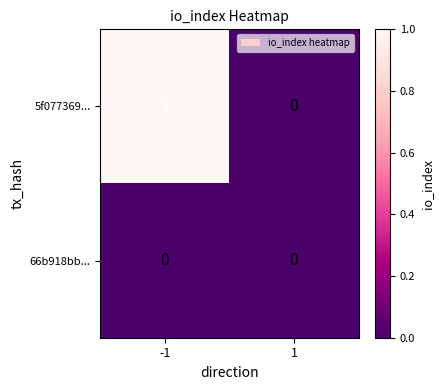

Rank the series by their maximum value, from highest to lowest.

5f077369..., 66b918bb...